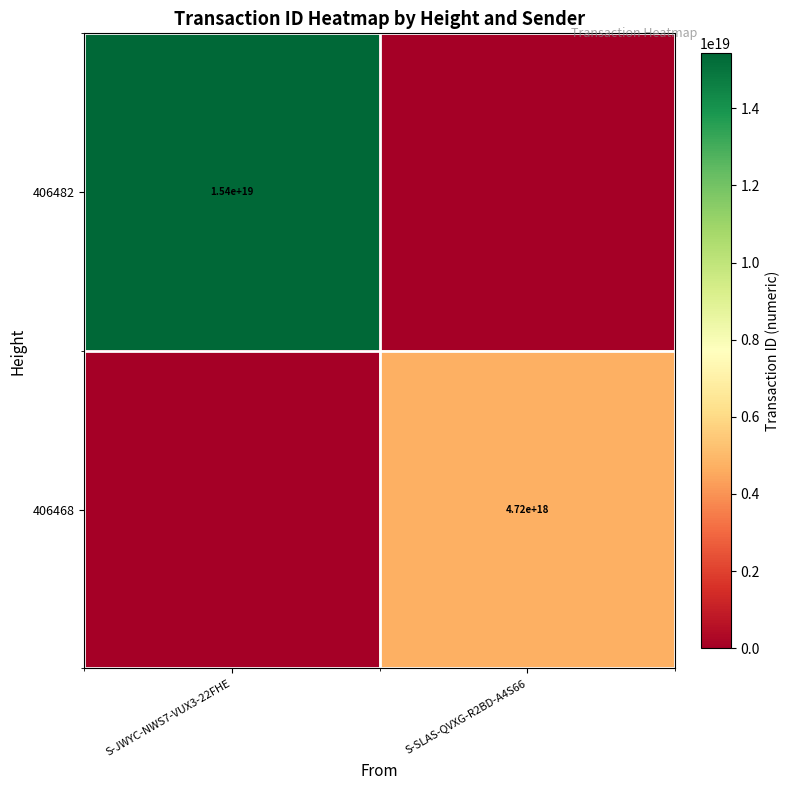

Count the number of categories in the chart.

2